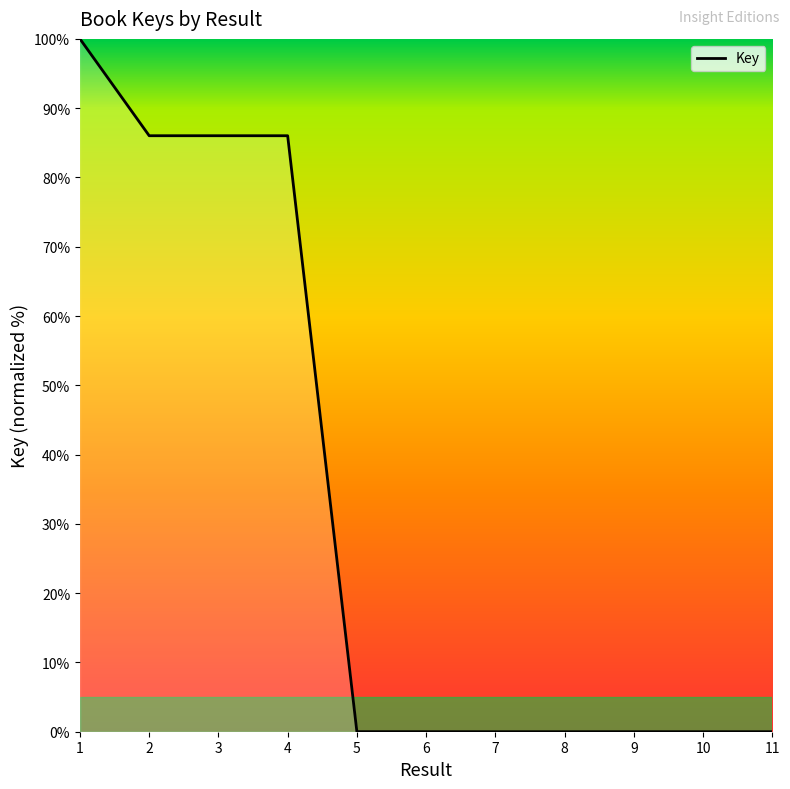

What is the change in value from 4 to 6?

-86.0